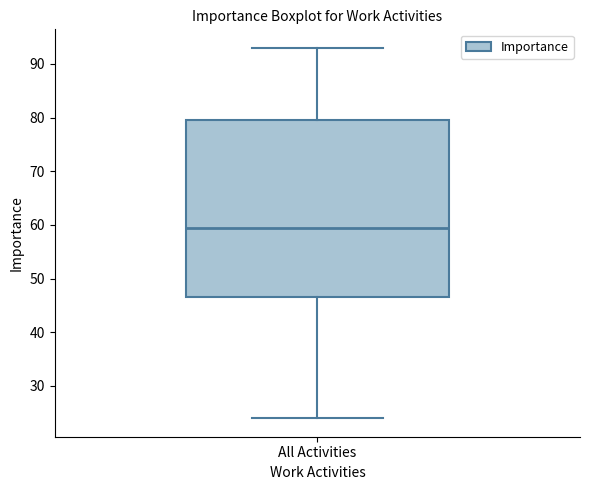

Transcribe this box plot: give where the median line is, the range the box spans, and where the two whiskers end, as read against the y-axis. The values are not printed on the chart, so give them approximately, as read against the axis.

median 60, box 47 to 80, whiskers 24 to 93